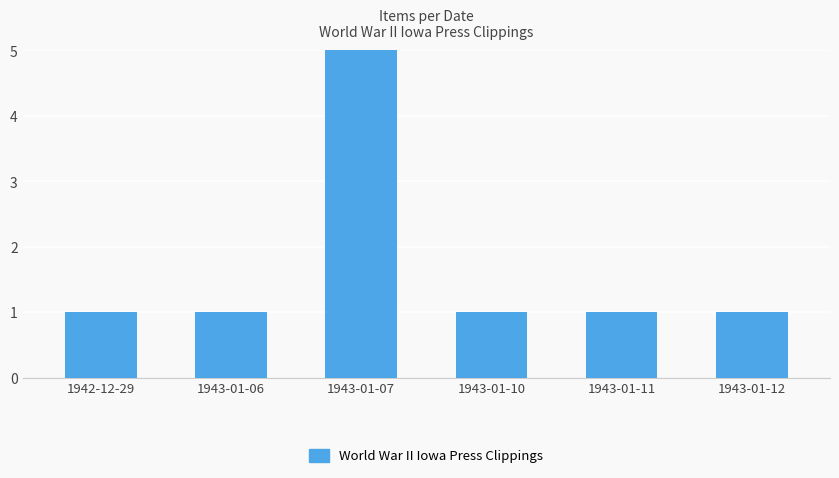

What position from the left is 1942-12-29?

1